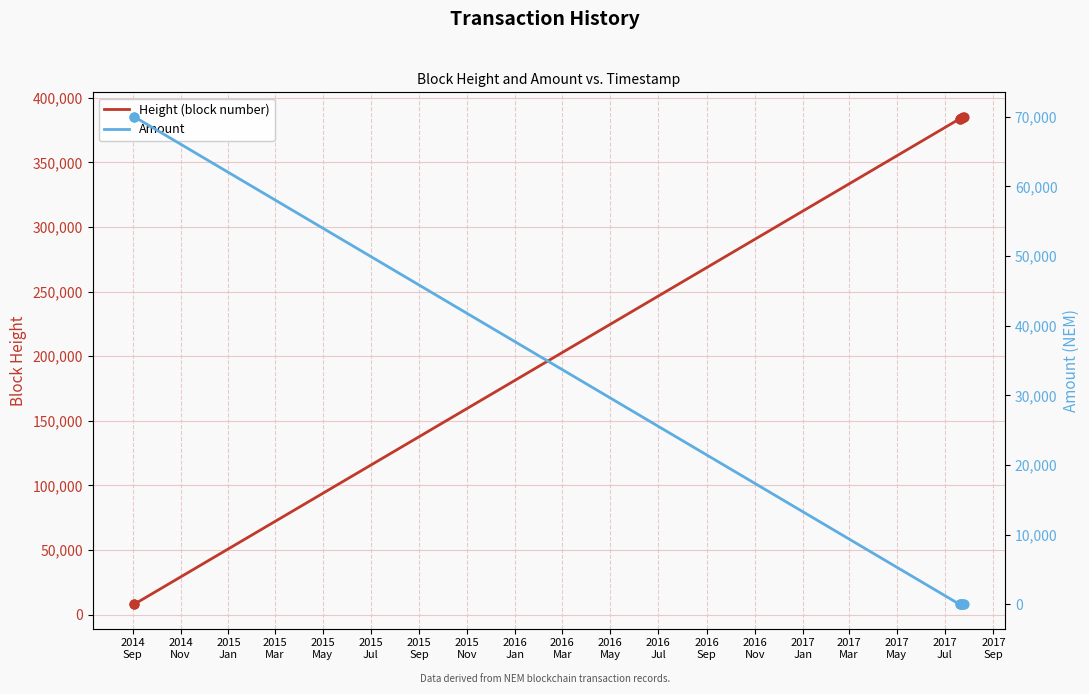

What are all the series names shown in the legend?

Height (block number), Amount